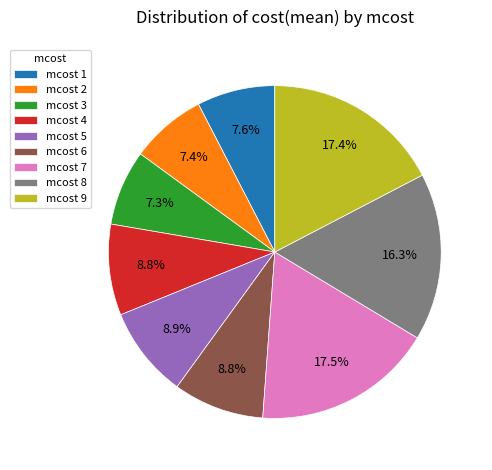

How much of the chart is everything except mcost 8?

83.7%